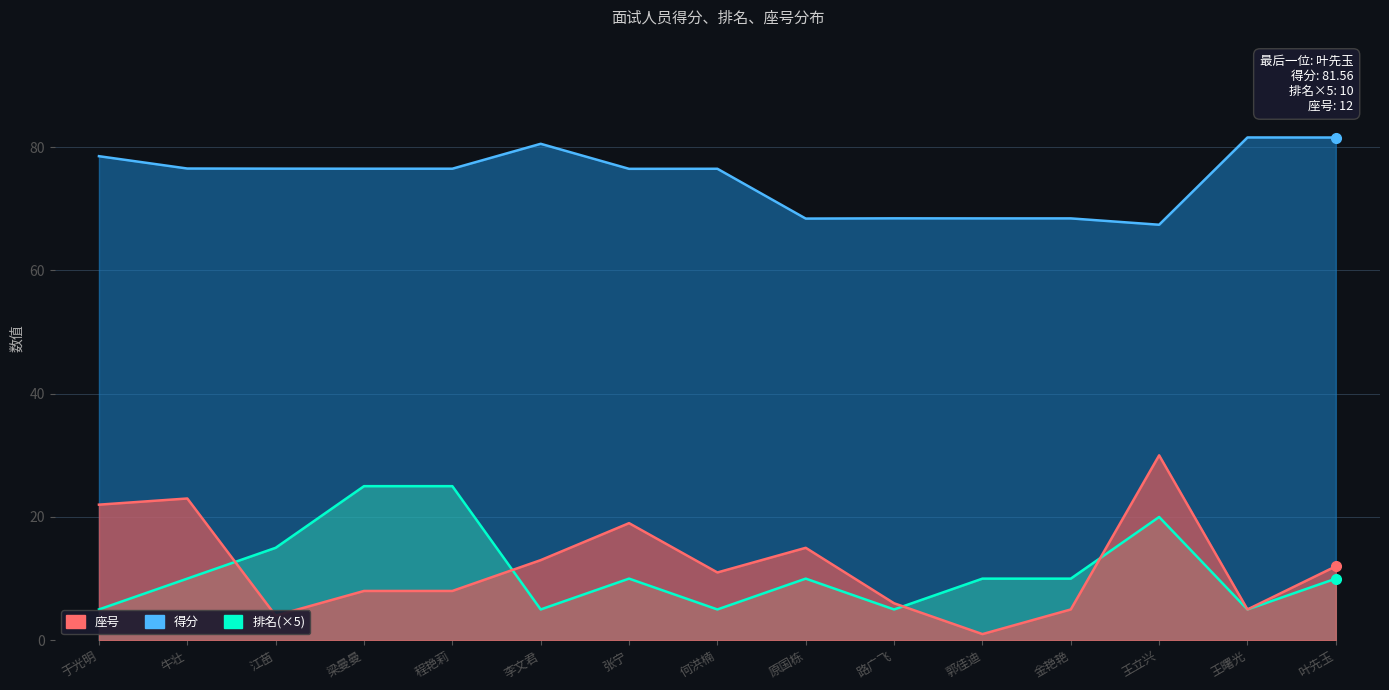

What is the difference between the maximum and minimum values in the 座号 series?

29.0